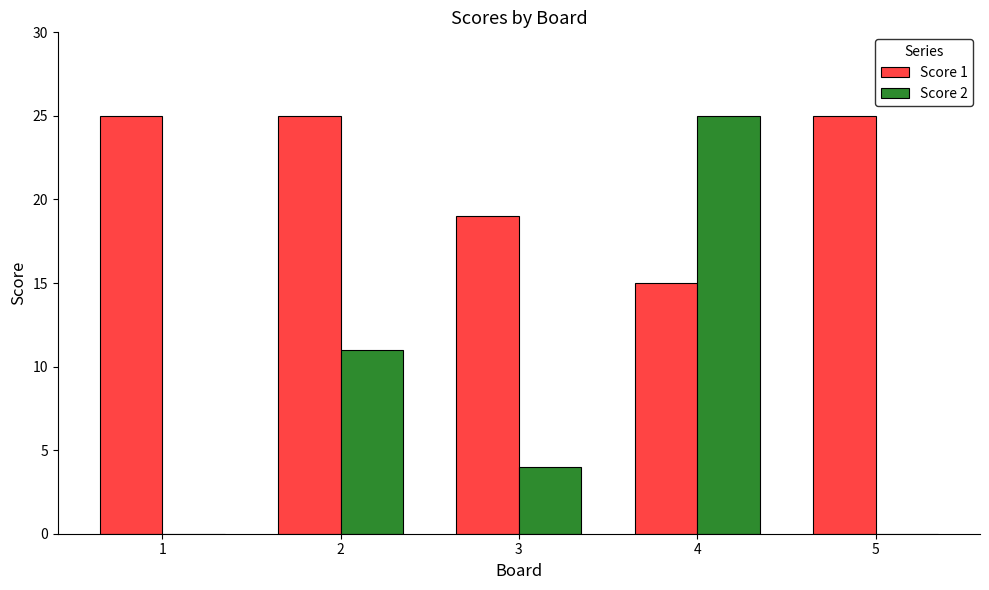

Which series changed the most between 2 and 4?

Score 2